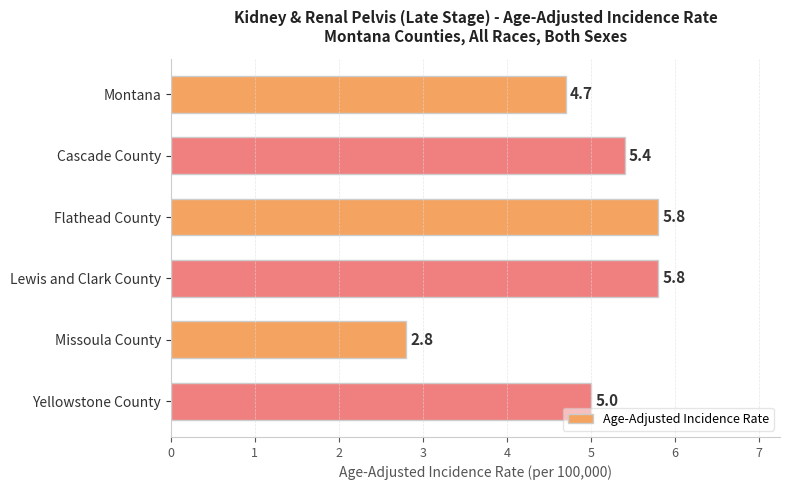

What is the greatest value displayed?

5.8